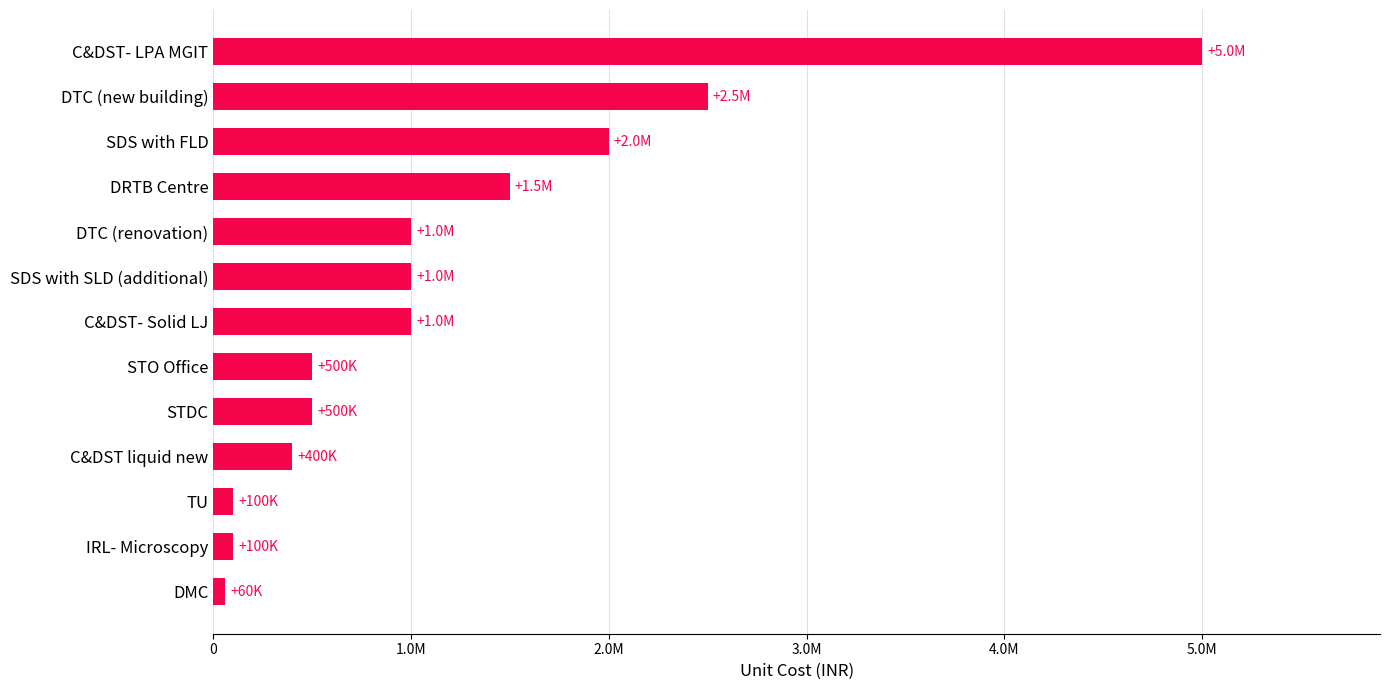

Does the chart contain any negative values?

No